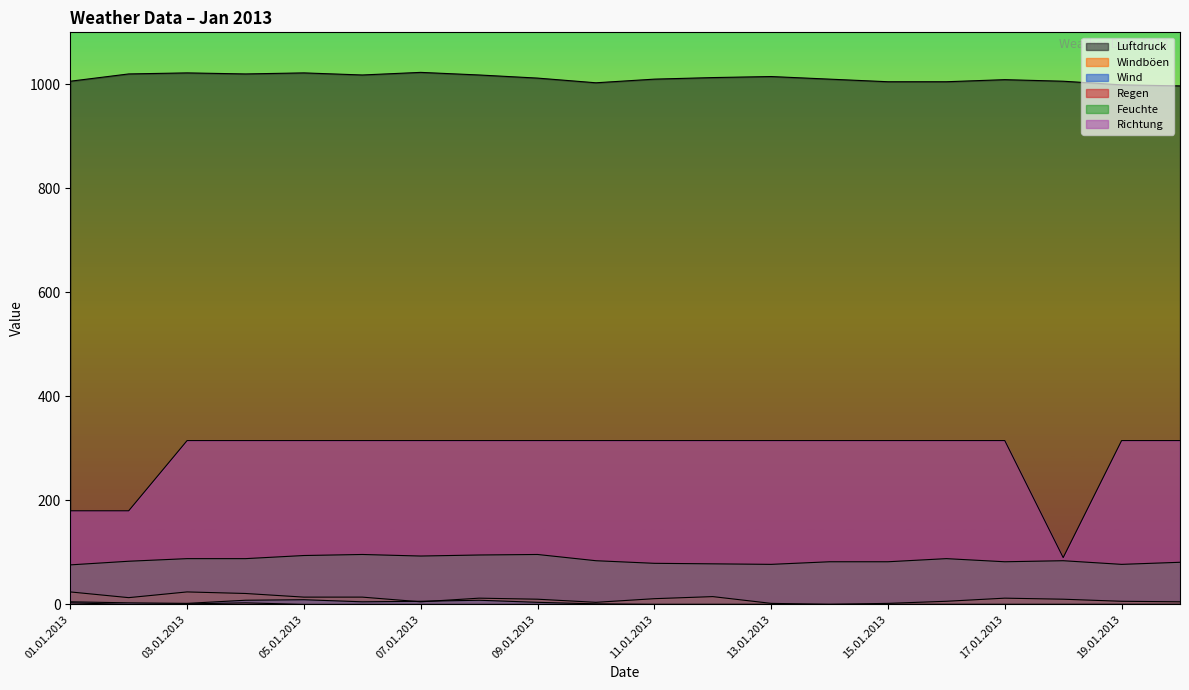

Reading right to left, list all the values displayed in this chart.

Luftdruck: 997	999	1006	1009	1005	1005	1010	1015	1013	1010	1003	1012	1018	1023	1018	1022	1020	1022	1020	1006
Windböen: 5	6	10	12	6	2	0	2	15	11	4	10	12	5	14	14	21	24	13	24
Wind: 0	0	0	0	0	0	0	0	0	0	1	4	8	6	5	9	8	2	3	5
Regen: 0	0	0	0	0	0	0	0	0	0	0	0	0	0	0	0	3	1	0	3
Feuchte: 81	77	84	82	88	82	82	77	78	79	84	96	95	93	96	94	88	88	83	76
Richtung: 315	315	90	315	315	315	315	315	315	315	315	315	315	315	315	315	315	315	180	180